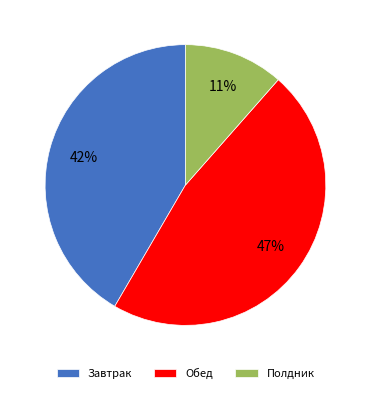

To the nearest percent, what percentage of the pie is Обед?

47%